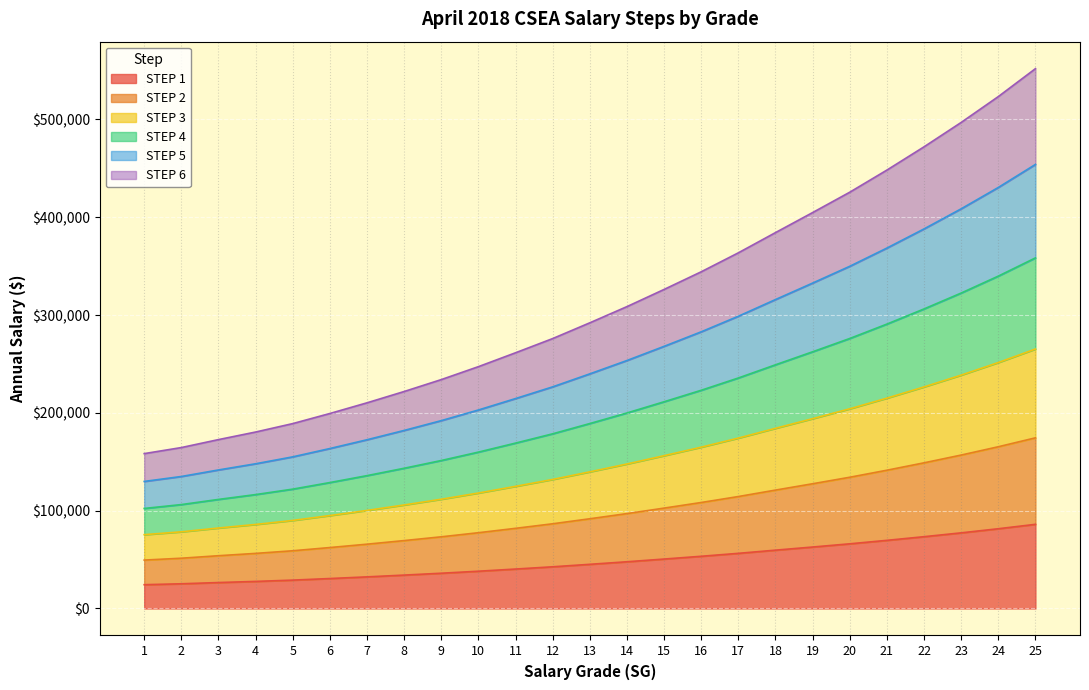

Which has a higher value, 5 or 12?

12